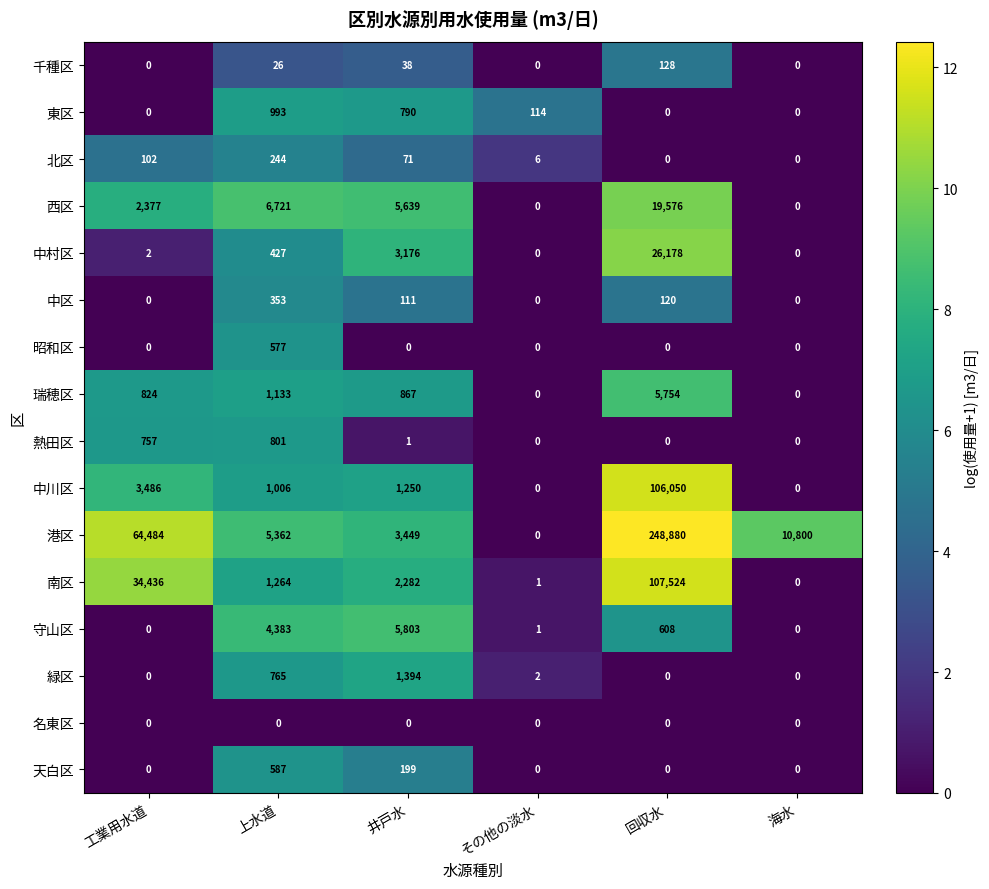

Count the number of categories in the chart.

6